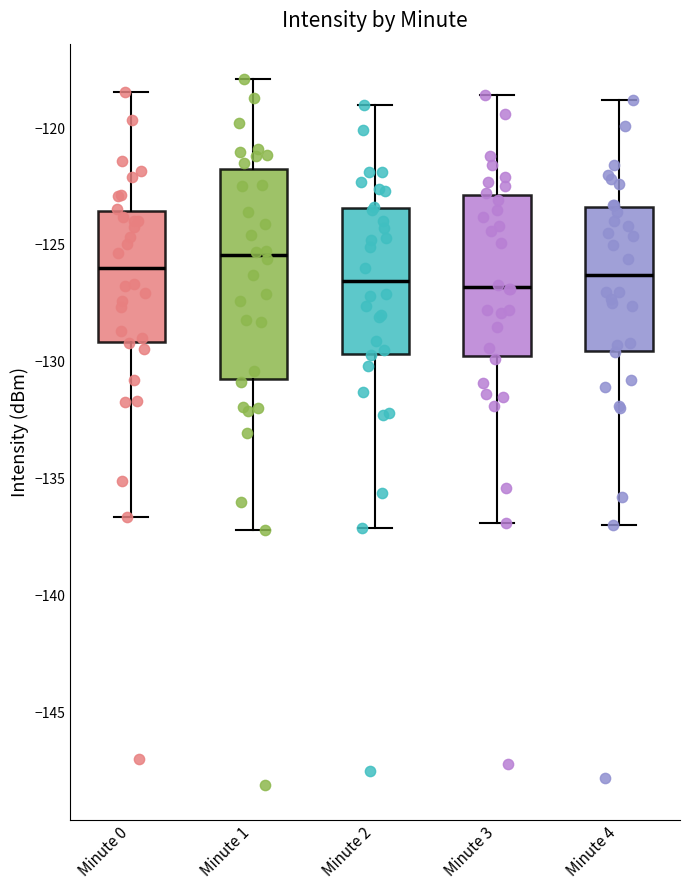

Reading left to right, read every box against the y-axis: the position of its median line, the range the box covers, and the ends of its whiskers. The values are not printed on the chart, so give them approximately, as read against the axis.

Minute 0: median -126.0, box -129.0 to -123.5, whiskers -136.5 to -118.5
Minute 1: median -125.5, box -130.5 to -121.5, whiskers -137.0 to -118.0
Minute 2: median -126.5, box -129.5 to -123.5, whiskers -137.0 to -119.0
Minute 3: median -127.0, box -130.0 to -123.0, whiskers -137.0 to -118.5
Minute 4: median -126.5, box -129.5 to -123.5, whiskers -137.0 to -119.0